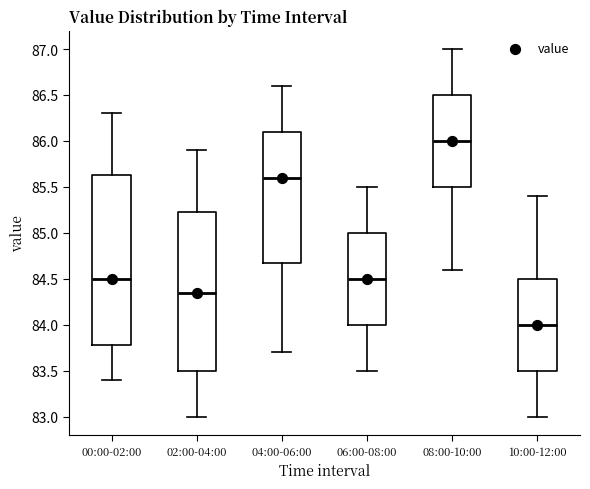

Which box has the lowest median line?

10:00-12:00